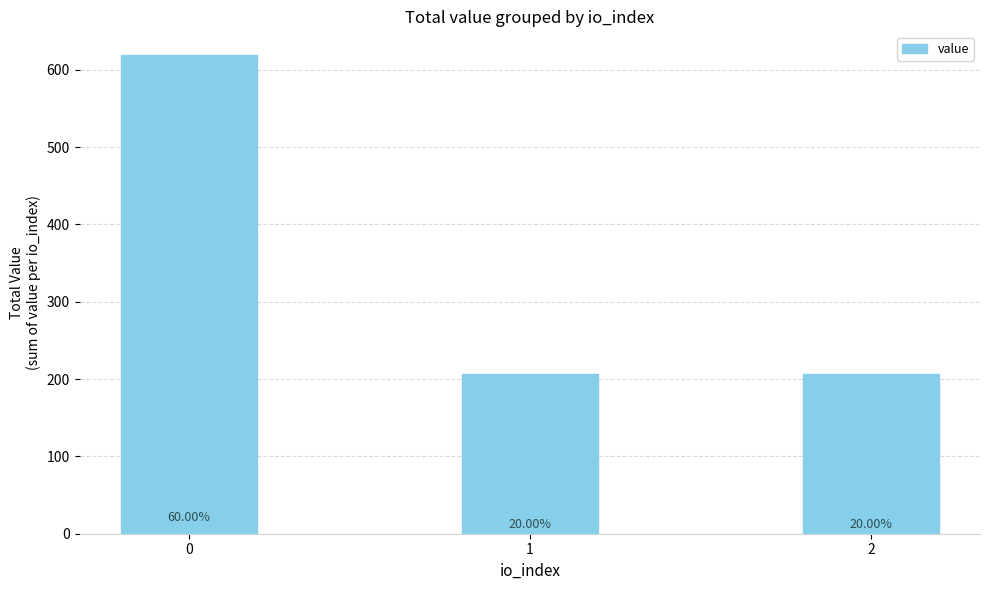

List the labels in order of value, largest first.

0, 1, 2